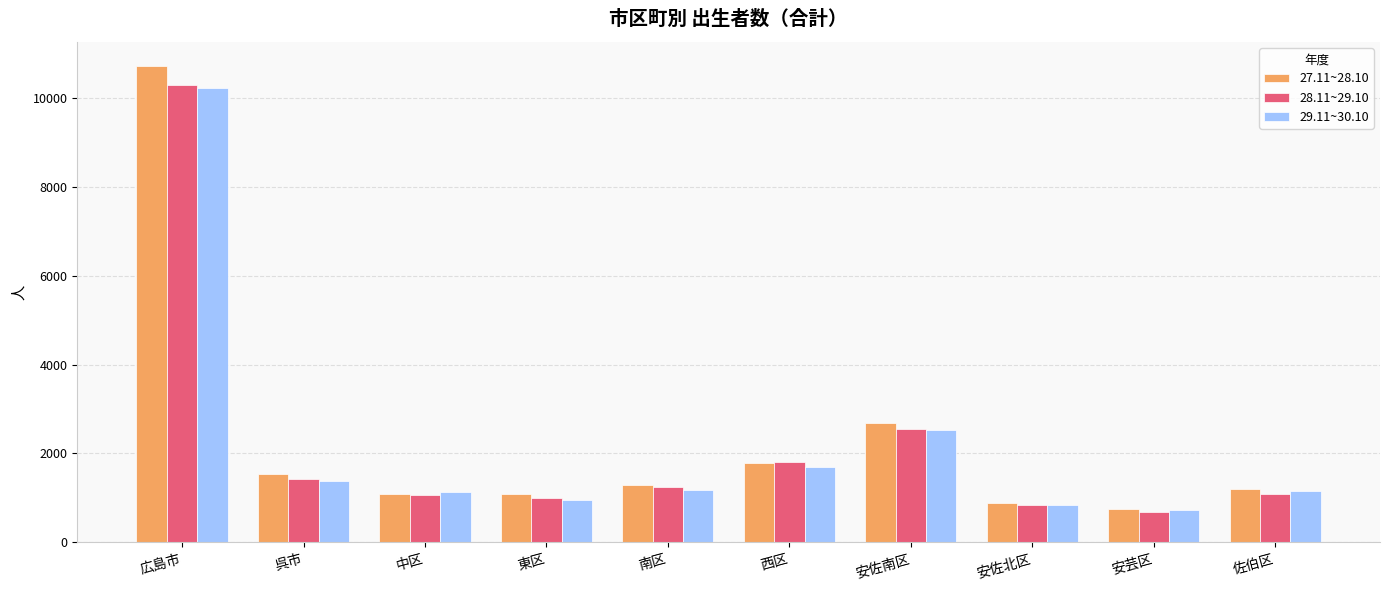

Where does the 29.11~30.10 series first go above 1186?

広島市